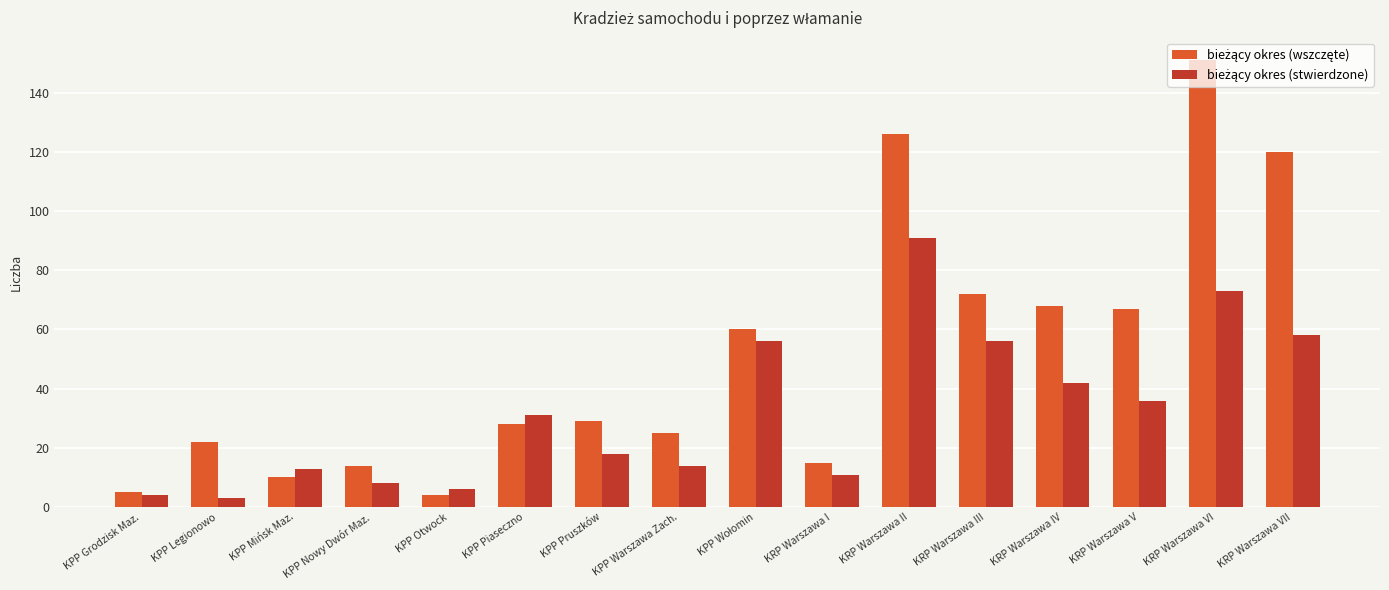

Which label corresponds to the largest value in the chart?

KRP Warszawa VI